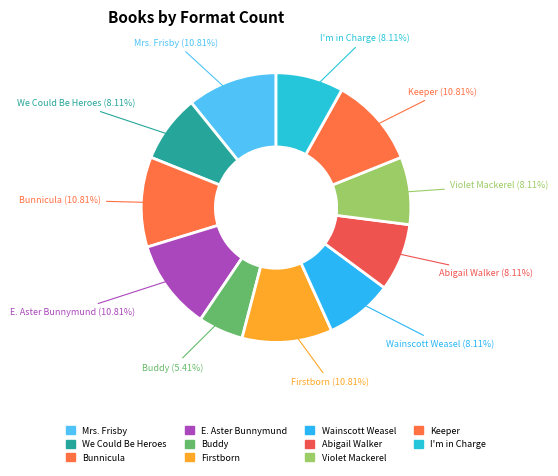

Count the number of slices in the pie.

11